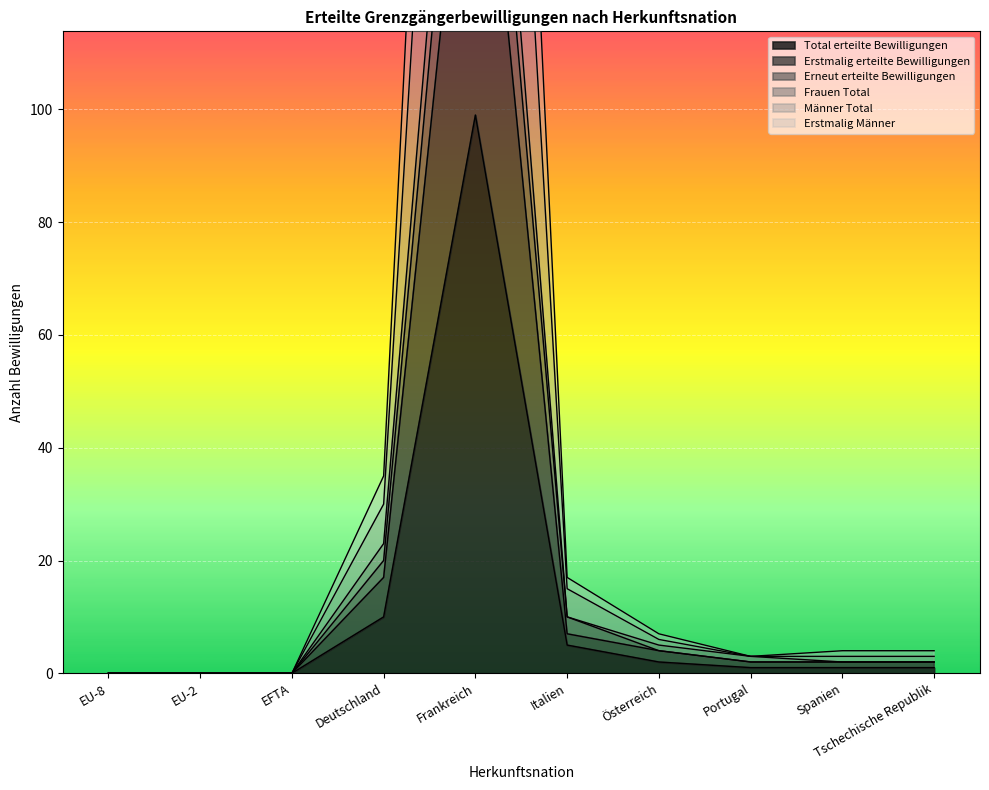

Reading right to left, extract all data points from this chart.

Total erteilte Bewilligungen: Tschechische Republik=1	Spanien=1	Portugal=1	Österreich=2	Italien=5	Frankreich=99	Deutschland=10	EFTA=0	EU-2=0	EU-8=0
Erstmalig erteilte Bewilligungen: Tschechische Republik=2	Spanien=2	Portugal=2	Österreich=4	Italien=7	Frankreich=173	Deutschland=17	EFTA=0	EU-2=0	EU-8=0
Erneut erteilte Bewilligungen: Tschechische Republik=3	Spanien=3	Portugal=3	Österreich=6	Italien=15	Frankreich=297	Deutschland=30	EFTA=0	EU-2=0	EU-8=0
Frauen Total: Tschechische Republik=2	Spanien=2	Portugal=3	Österreich=5	Italien=10	Frankreich=215	Deutschland=23	EFTA=0	EU-2=0	EU-8=0
Männer Total: Tschechische Republik=4	Spanien=4	Portugal=3	Österreich=7	Italien=17	Frankreich=358	Deutschland=35	EFTA=0	EU-2=0	EU-8=0
Erstmalig Männer: Tschechische Republik=2	Spanien=2	Portugal=2	Österreich=4	Italien=10	Frankreich=198	Deutschland=20	EFTA=0	EU-2=0	EU-8=0